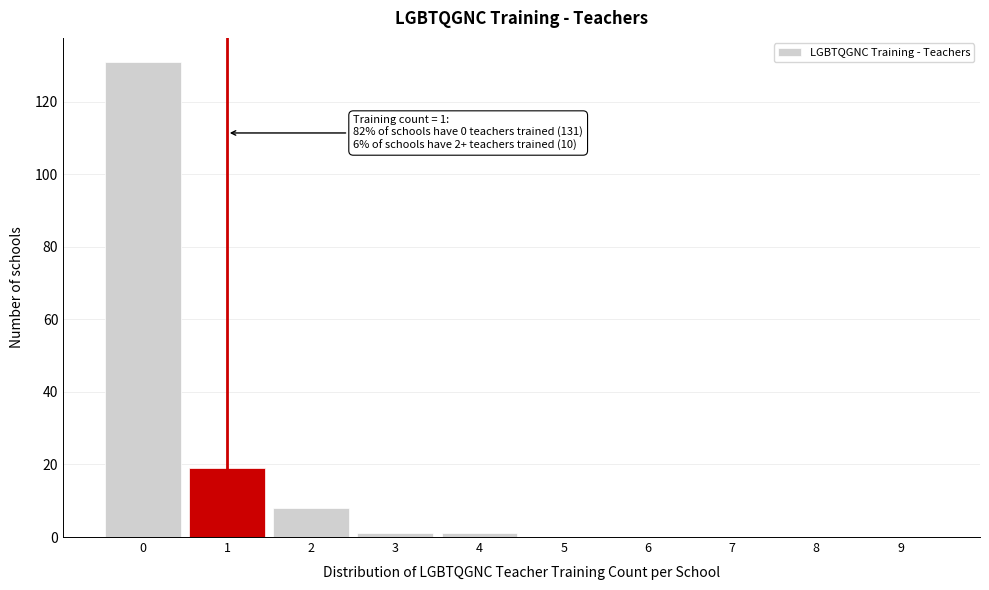

Reading right to left, extract all data points from this chart.

9=0	8=0	7=0	6=0	5=0	4=1	3=1	2=8	1=19	0=131